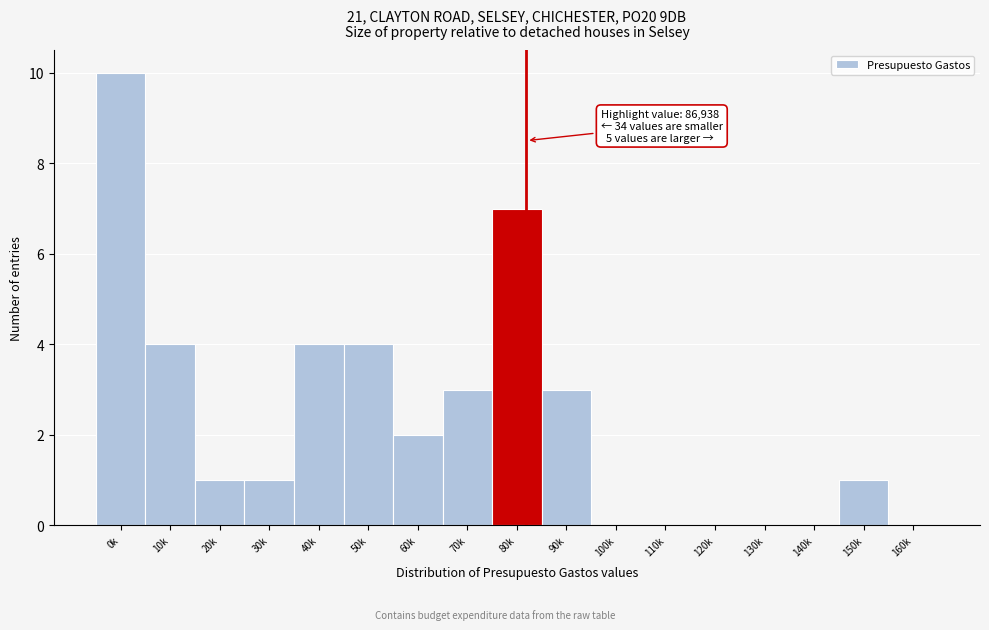

Which has a higher value, 20k or 160k?

20k